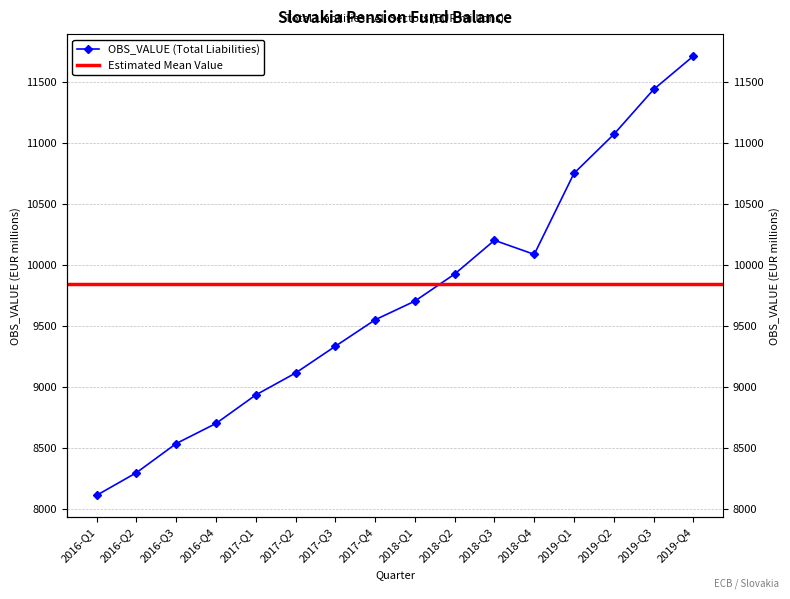

The chart shows a value of 4309.6 at 2018-Q3. True or false?

False